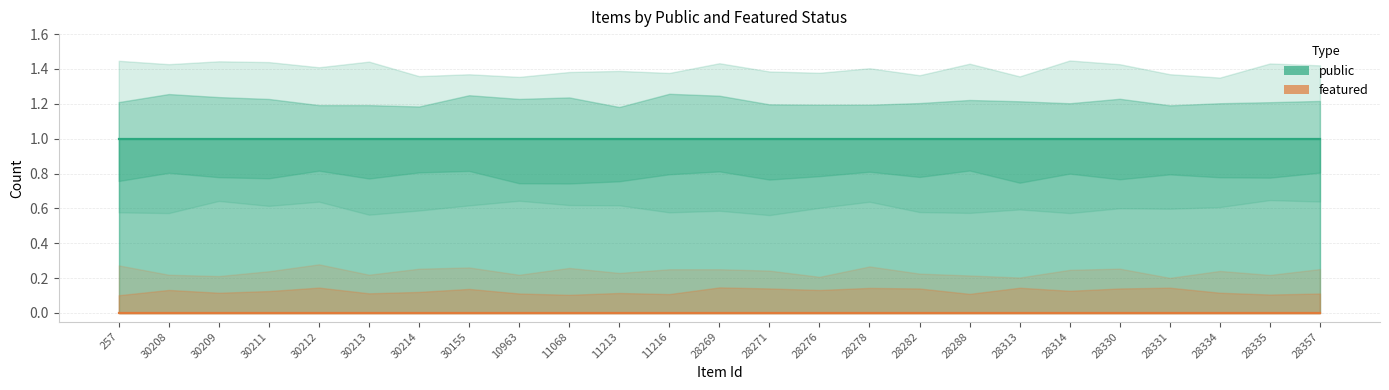

Reading left to right, what are all the values shown in this chart?

public: 1	1	1	1	1	1	1	1	1	1	1	1	1	1	1	1	1	1	1	1	1	1	1	1	1
featured: 0	0	0	0	0	0	0	0	0	0	0	0	0	0	0	0	0	0	0	0	0	0	0	0	0